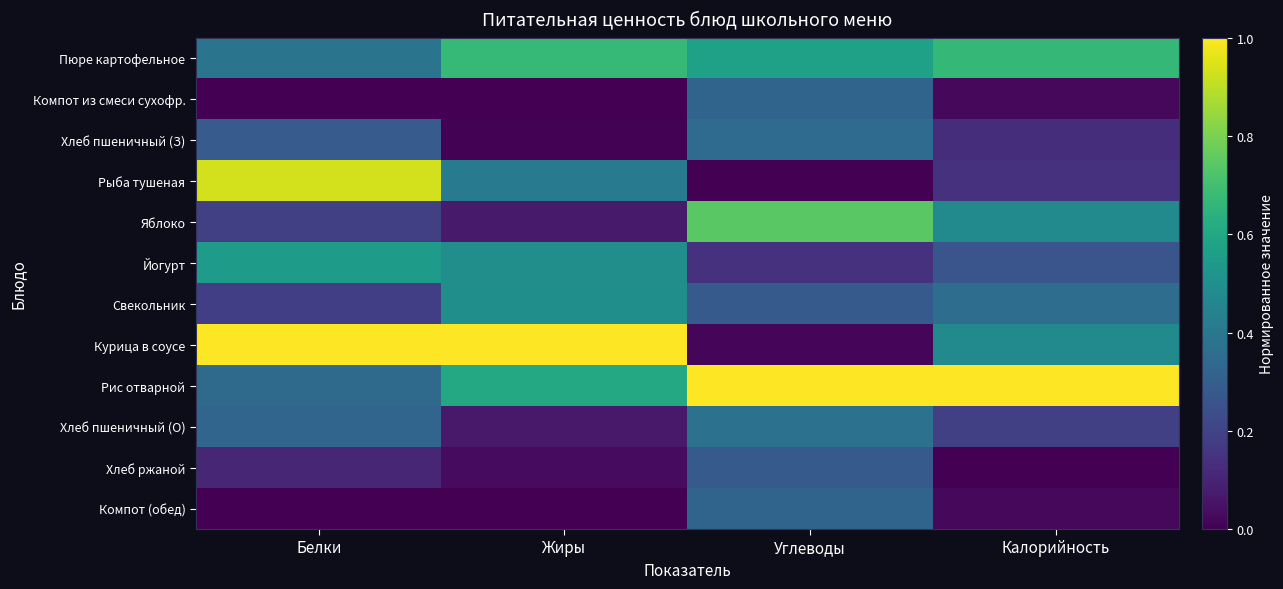

Which has a higher value, Белки or Жиры?

Жиры